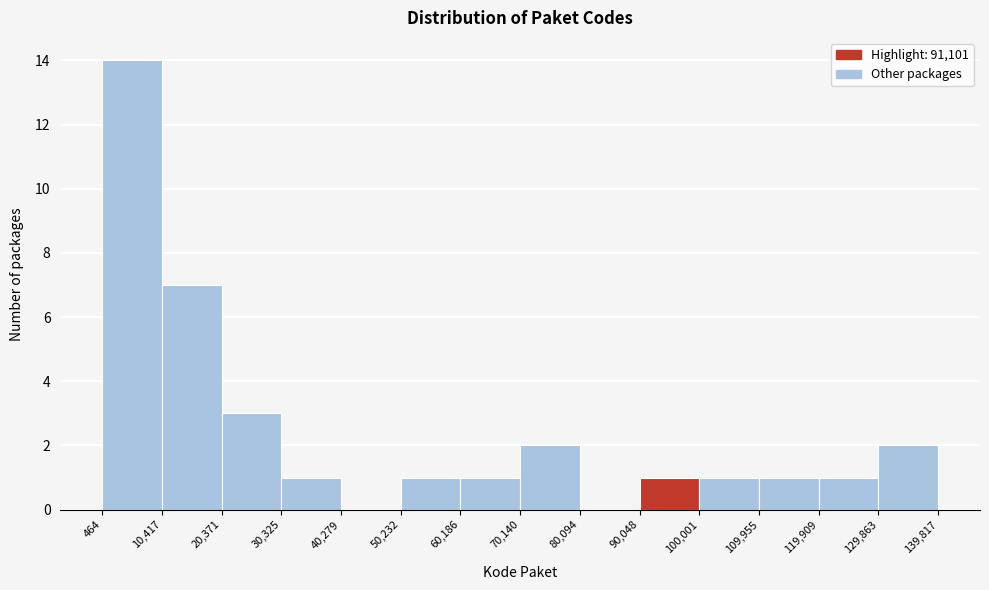

Reading left to right, list every bar in this chart as the range it spans on the x-axis followed by its height. The values are not printed on the chart, so give them approximately, as read against the axis.

464 to 10,417: 14
10,417 to 20,371: 7
20,371 to 30,325: 3
30,325 to 40,279: 1
40,279 to 50,232: 0
50,232 to 60,186: 1
60,186 to 70,140: 1
70,140 to 80,094: 2
80,094 to 90,048: 0
90,048 to 100,001: 1
100,001 to 109,955: 1
109,955 to 119,909: 1
119,909 to 129,863: 1
129,863 to 139,817: 2